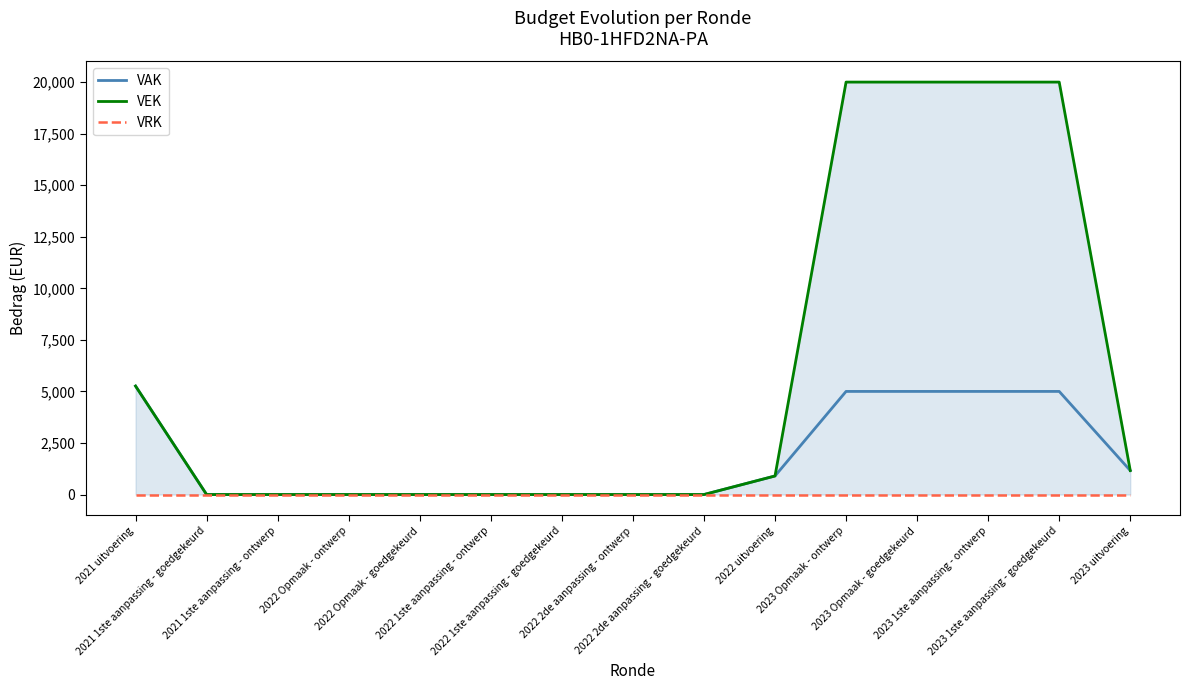

How many distinct data groups are displayed?

3